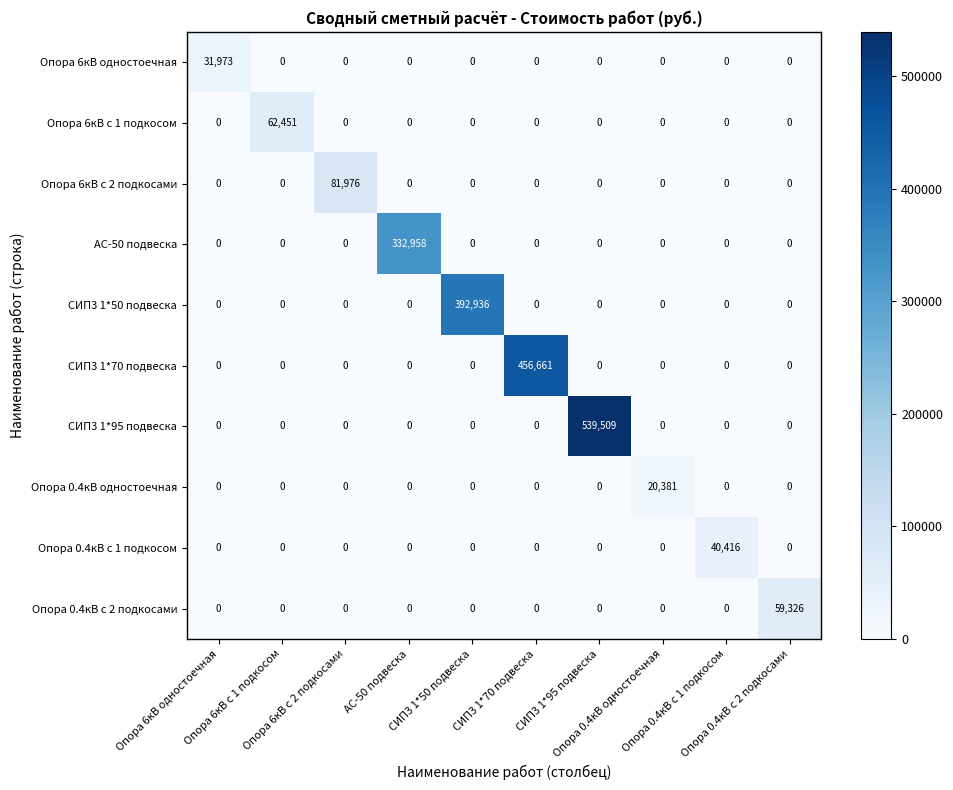

Count the number of data series in this chart.

10